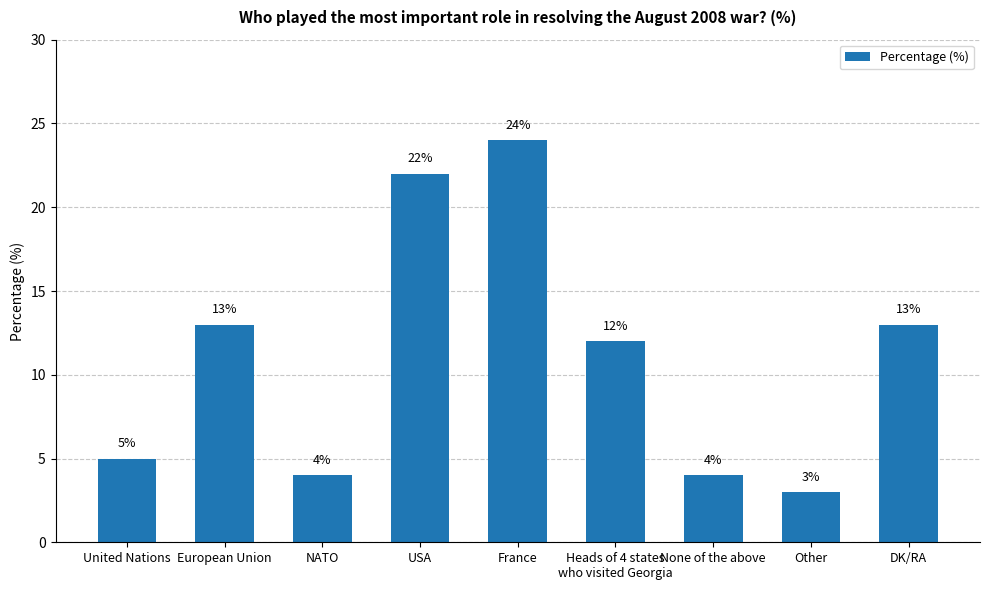

Which has a higher value, Other or USA?

USA